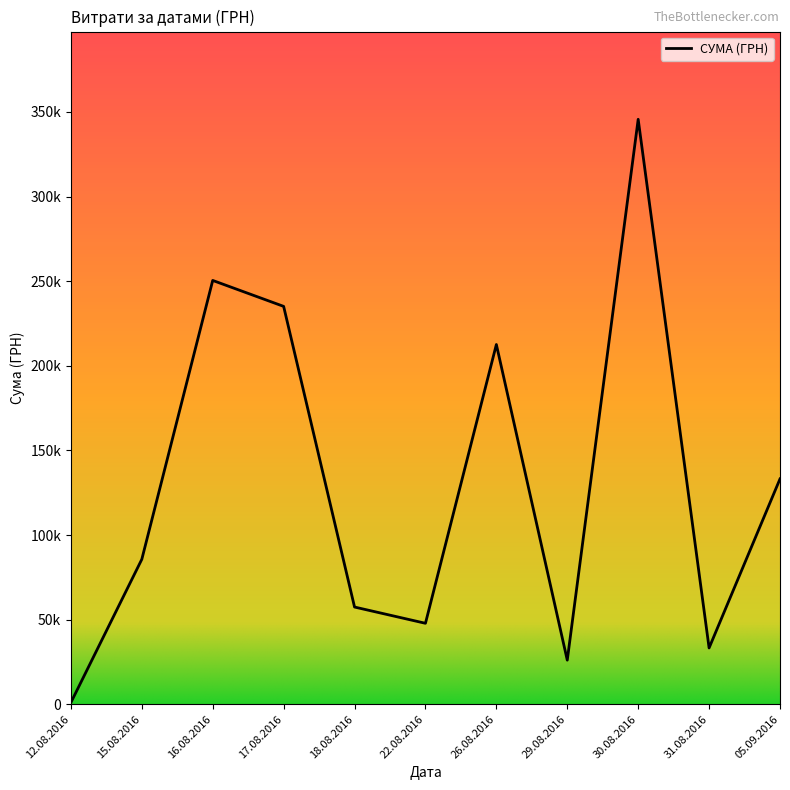

Does the chart display data point markers on the line(s)?

No